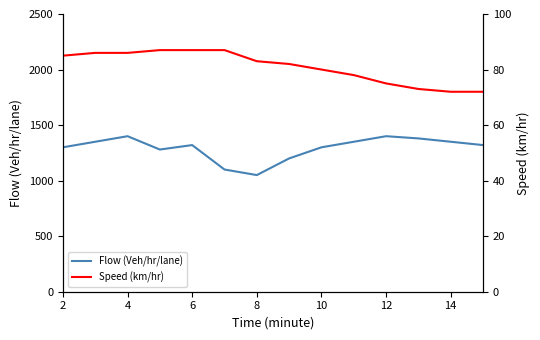

True or false: Speed (km/hr) has a value of 85 at 2.

True